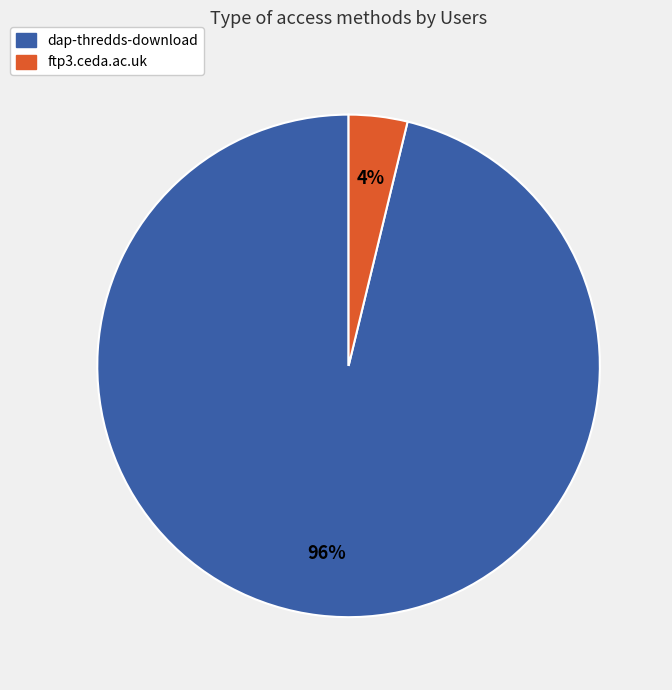

Is there a majority slice in this chart?

Yes